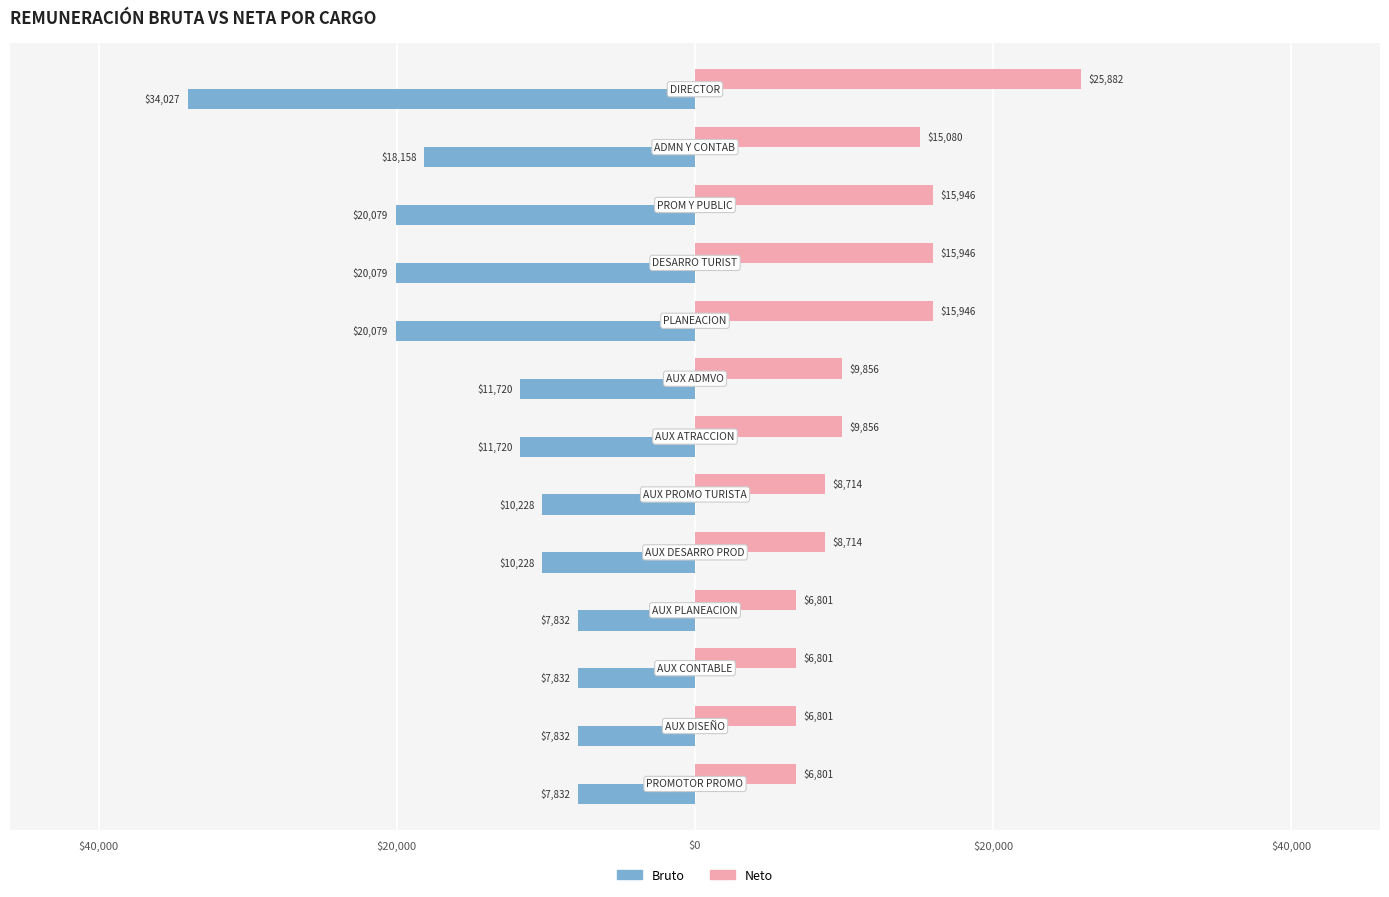

What are all the series names shown in the legend?

Bruto, Neto